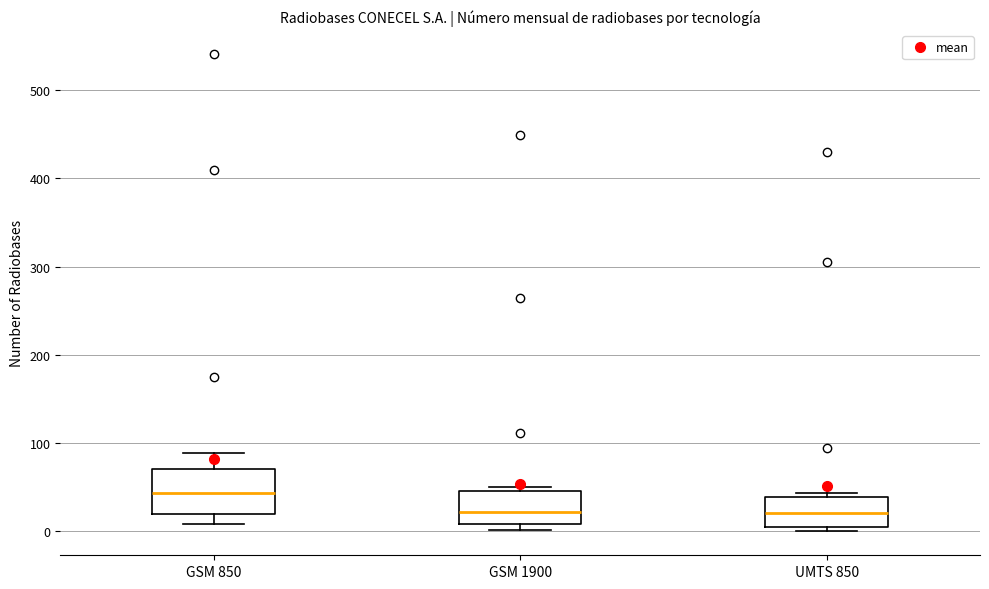

Reading left to right, read every box against the y-axis: the position of its median line, the range the box covers, and the ends of its whiskers. The values are not printed on the chart, so give them approximately, as read against the axis.

GSM 850: median 40, box 20 to 70, whiskers 10 to 90
GSM 1900: median 20, box 10 to 50, whiskers 0 to 50 (just above the box's upper edge)
UMTS 850: median 20, box 10 to 40, whiskers 0 to 40 (just above the box's upper edge)